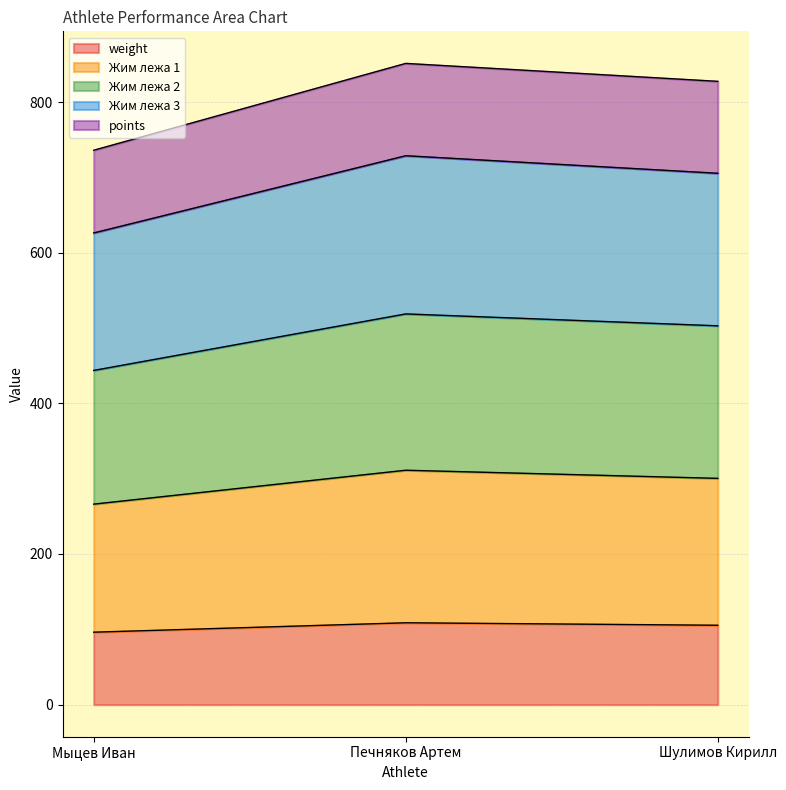

What is the total value across all series at Мыцев Иван?

736.0